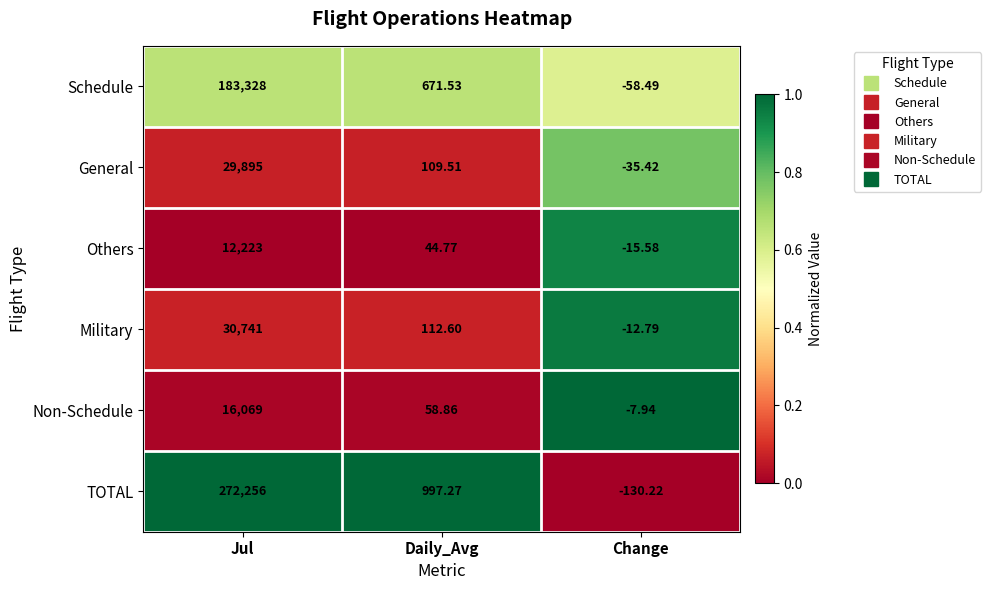

At which category is the sum across all series the highest?

Jul